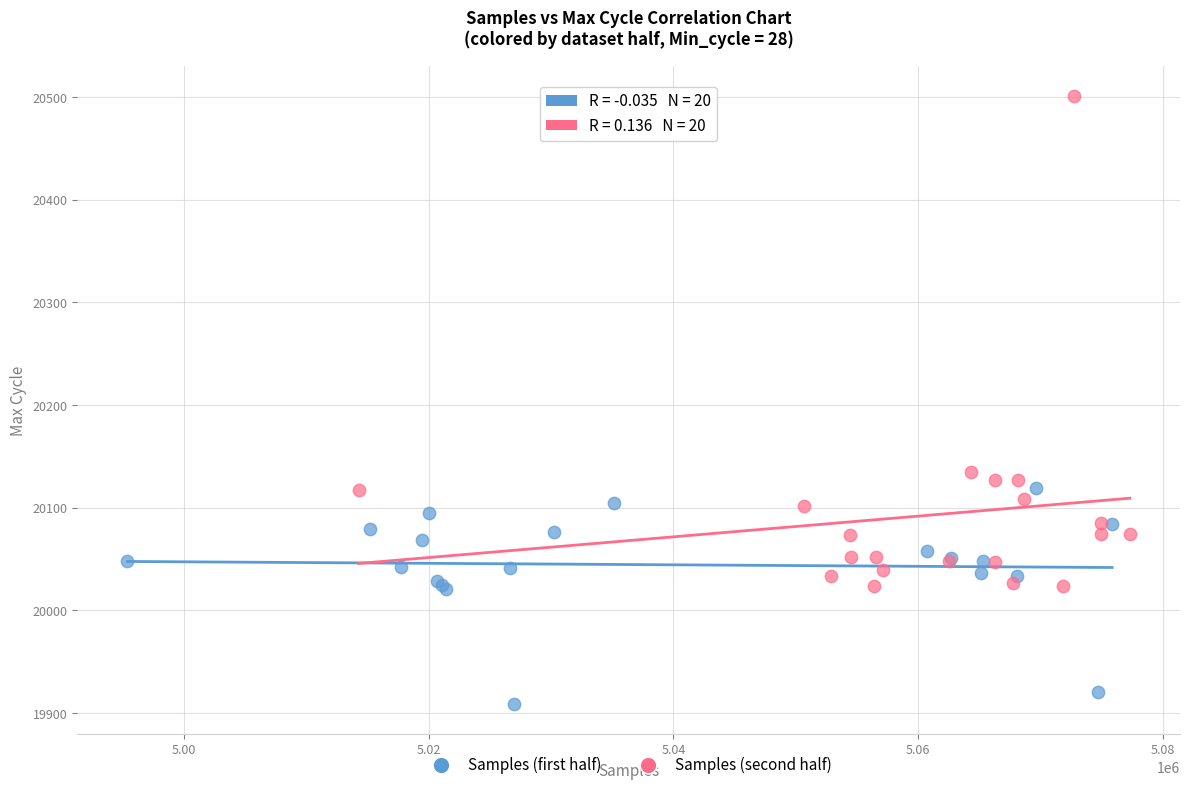

What are all the series names shown in the legend?

Samples (first half), Samples (second half)